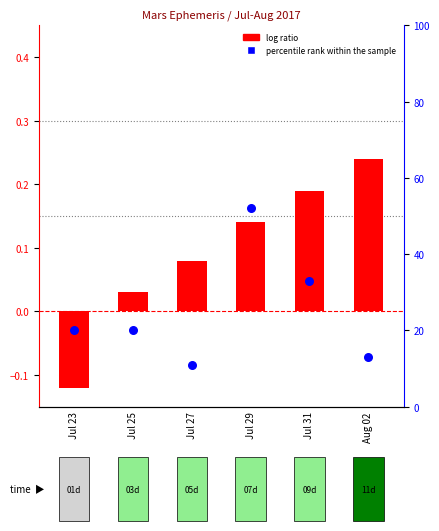

What is the total value across all series at Jul 29?

52.1